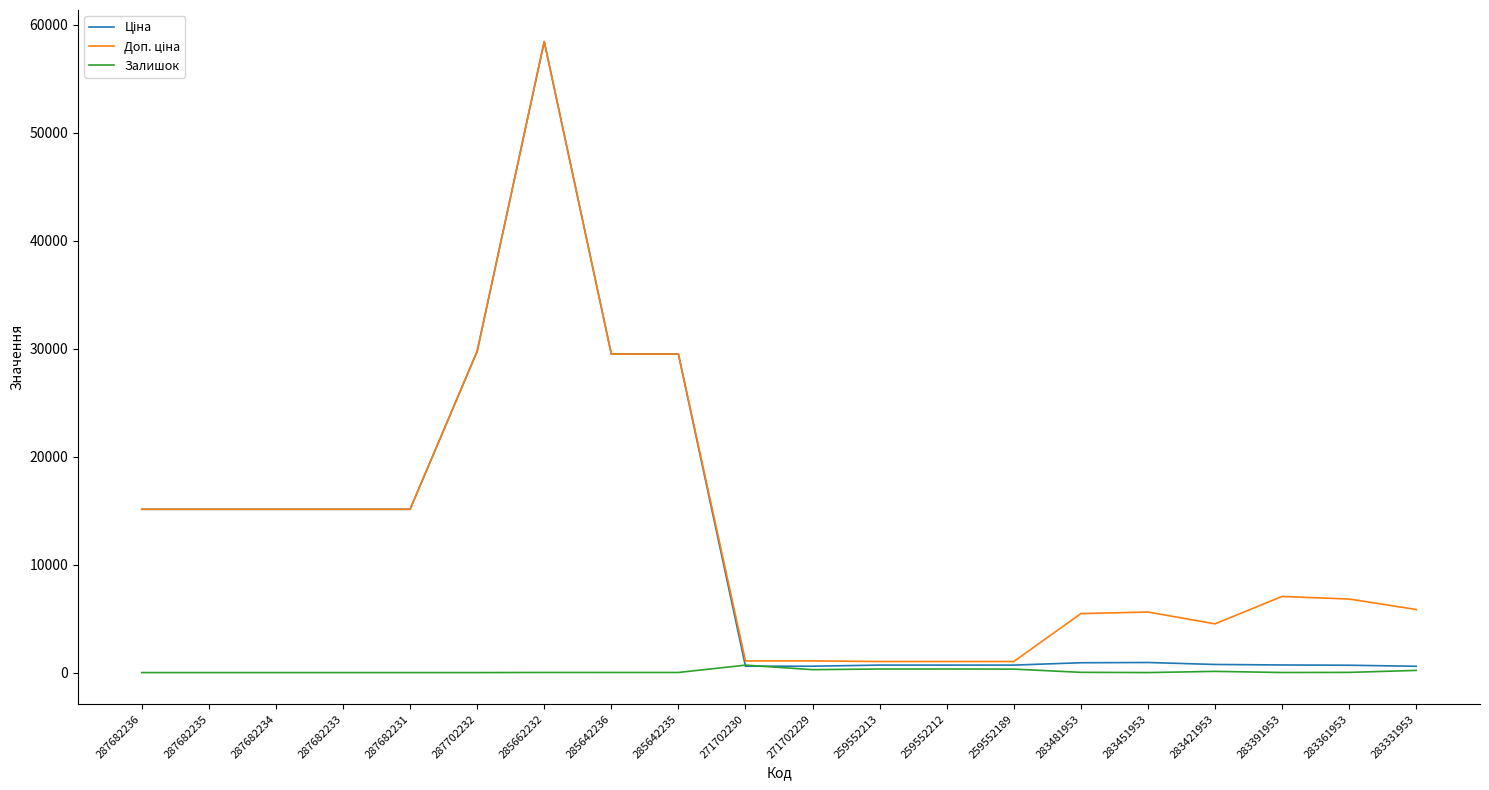

How many categories are shown in the chart?

20